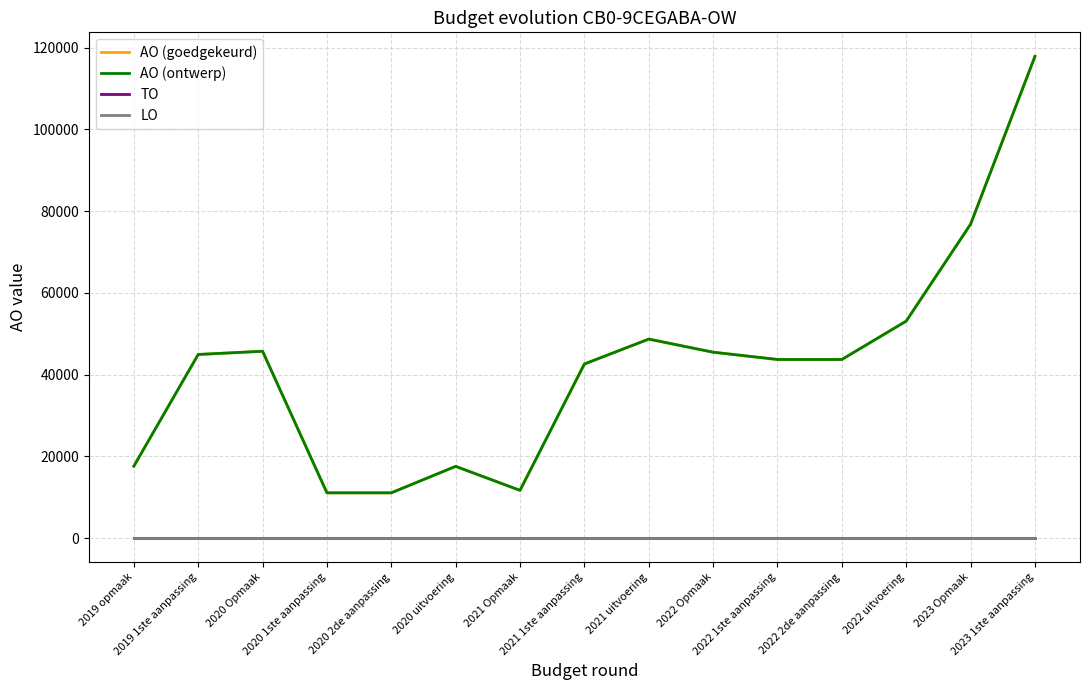

True or false: LO and AO (goedgekeurd) intersect in this chart.

False